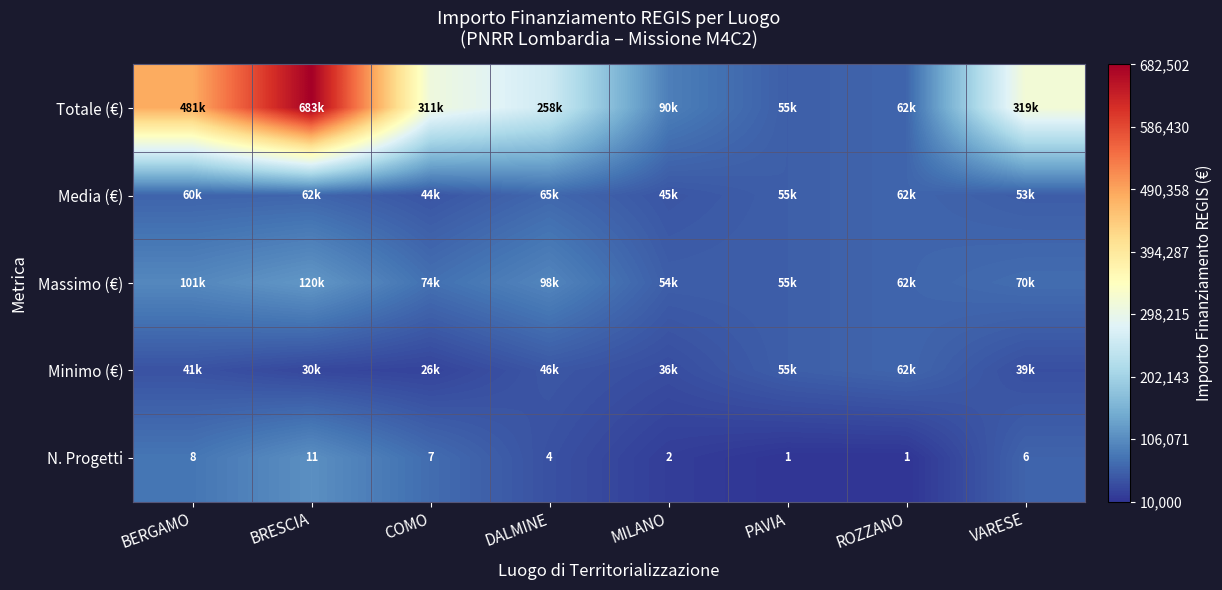

At which label does N. Progetti first exceed 6?

BERGAMO